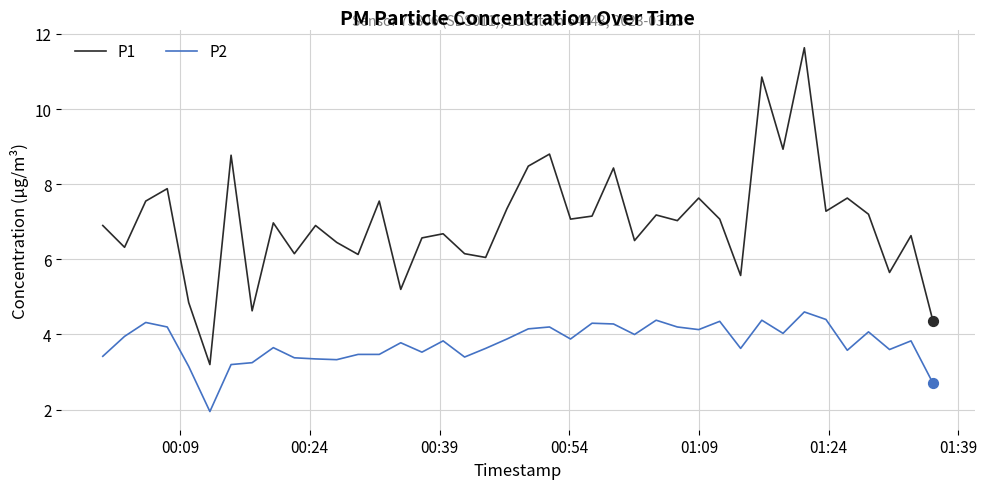

At how many categories does at least one series exceed 3?

40